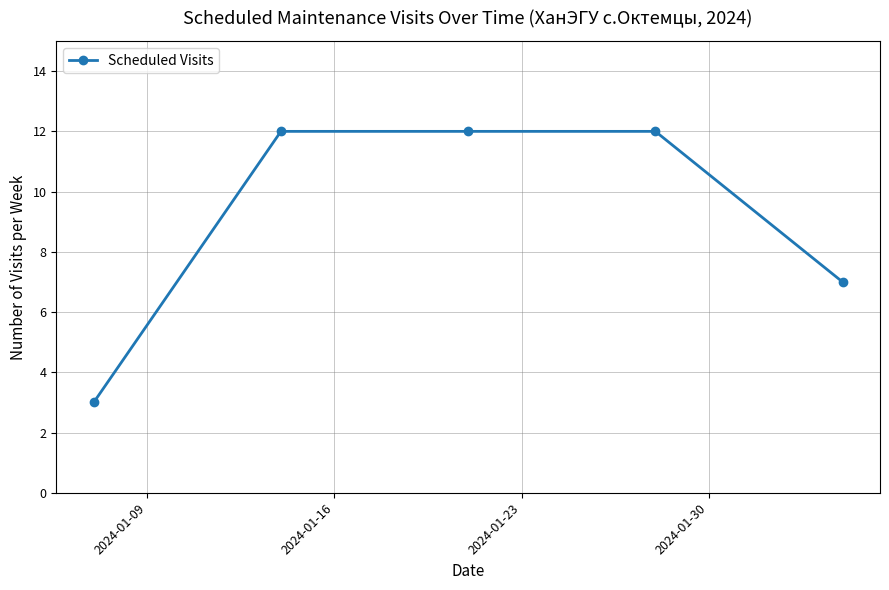

What is the average value?

9